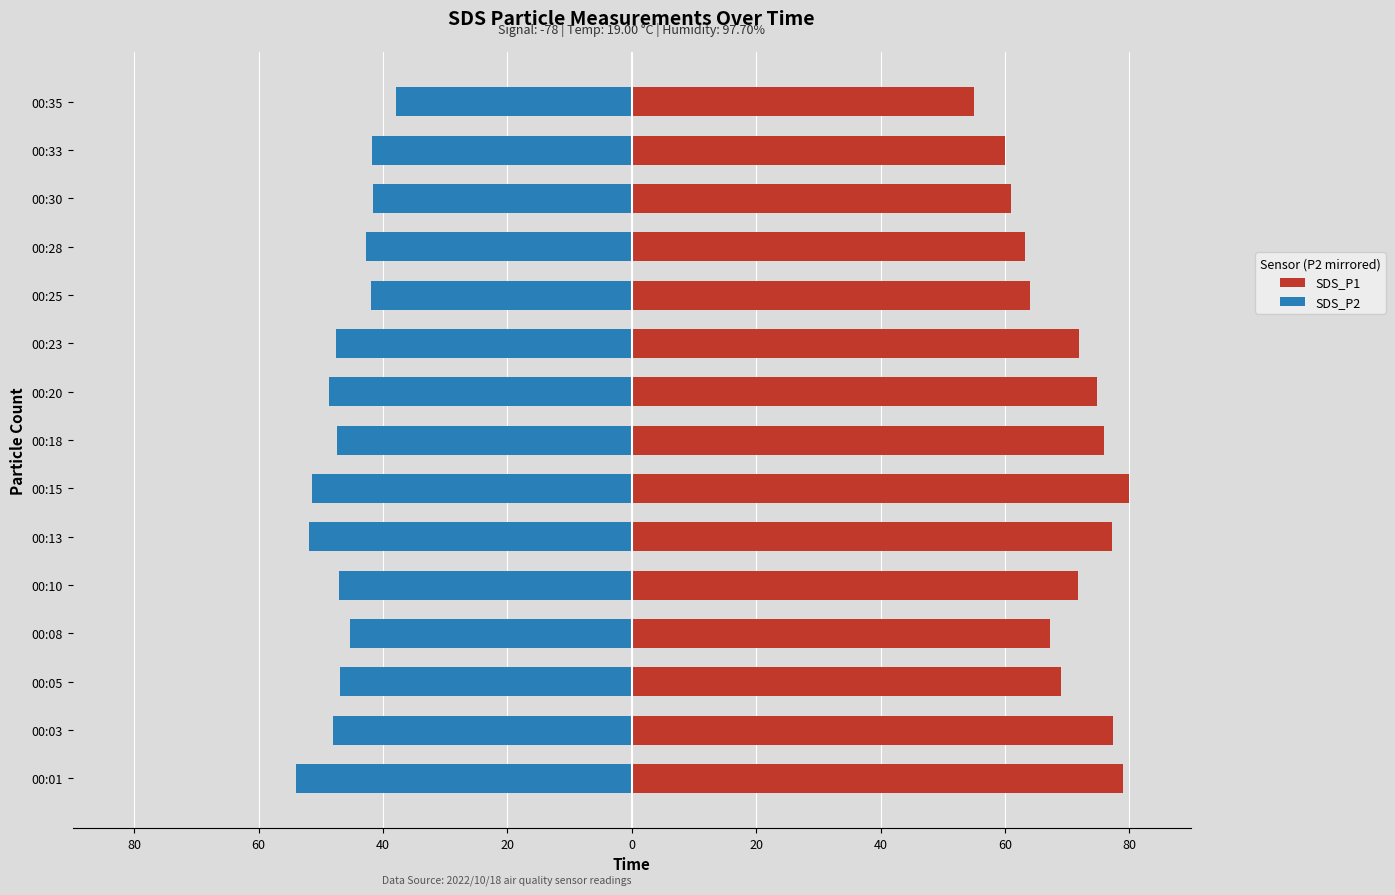

What is the sum of all SDS_P1 values?

1047.5